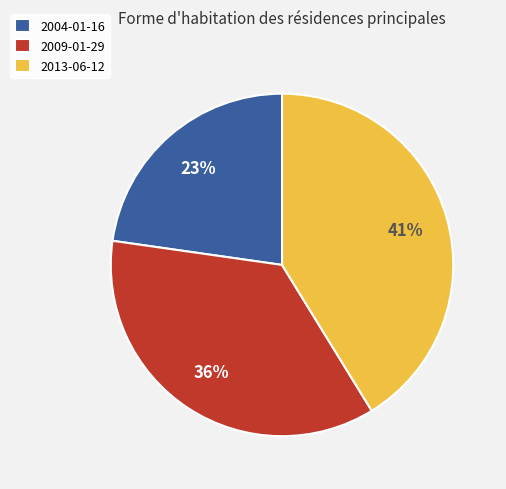

To the nearest percent, what percentage of the pie is 2004-01-16?

23%